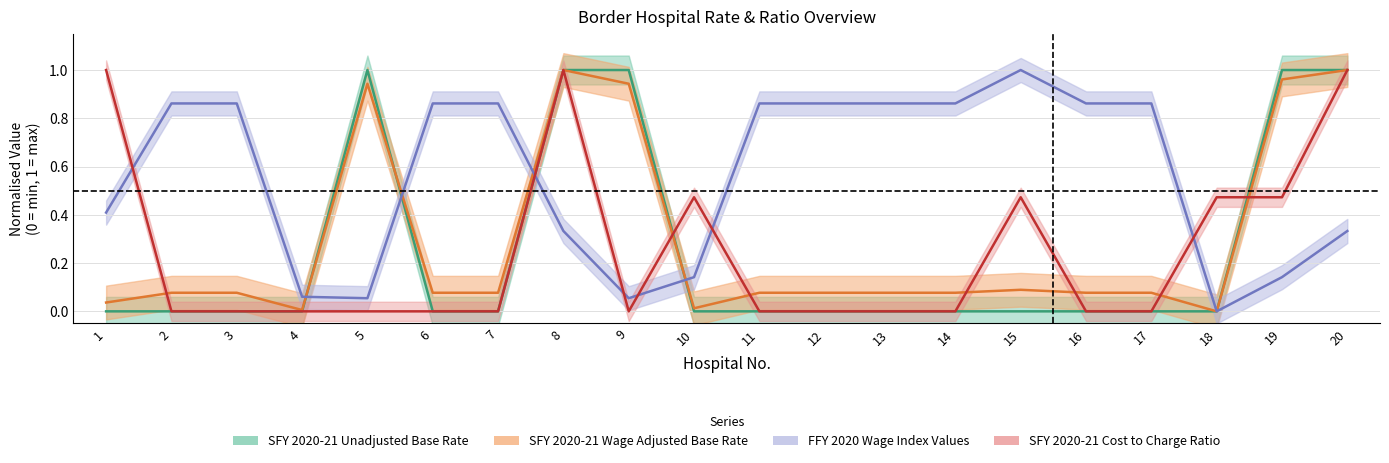

Reading left to right, transcribe all the data shown in this chart.

SFY 2020-21 Unadjusted Base Rate: 1=0.0	2=0.0	3=0.0	4=0.0	5=1.0	6=0.0	7=0.0	8=1.0	9=1.0	10=0.0	11=0.0	12=0.0	13=0.0	14=0.0	15=0.0	16=0.0	17=0.0	18=0.0	19=1.0	20=1.0
SFY 2020-21 Wage Adjusted Statewide Base Rate: 1=0.0	2=0.1	3=0.1	4=0.0	5=0.9	6=0.1	7=0.1	8=1.0	9=0.9	10=0.0	11=0.1	12=0.1	13=0.1	14=0.1	15=0.1	16=0.1	17=0.1	18=0.0	19=1.0	20=1.0
FFY 2020 Wage Index Values: 1=0.4	2=0.9	3=0.9	4=0.1	5=0.1	6=0.9	7=0.9	8=0.3	9=0.1	10=0.1	11=0.9	12=0.9	13=0.9	14=0.9	15=1.0	16=0.9	17=0.9	18=0.0	19=0.1	20=0.3
SFY 2020-21 Cost to Charge Ratio: 1=1.0	2=0.0	3=0.0	4=0.0	5=0.0	6=0.0	7=0.0	8=1.0	9=0.0	10=0.5	11=0.0	12=0.0	13=0.0	14=0.0	15=0.5	16=0.0	17=0.0	18=0.5	19=0.5	20=1.0